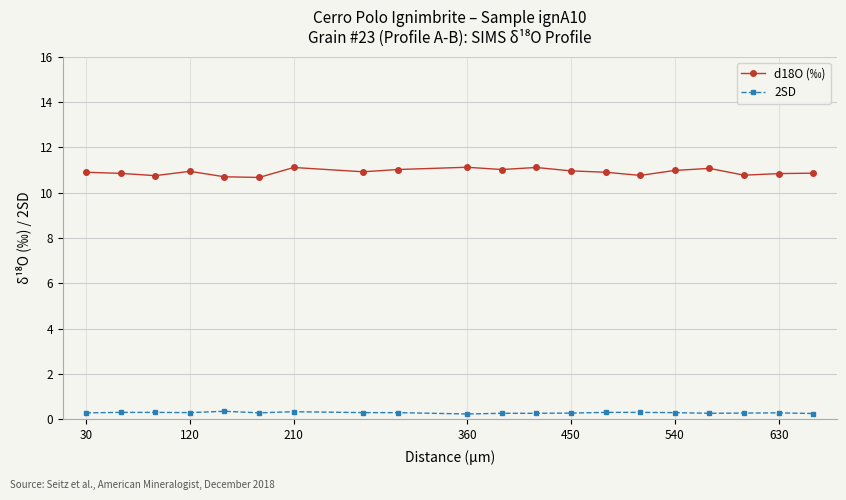

List the series in order of their overall mean, highest first.

d18O (‰), 2SD